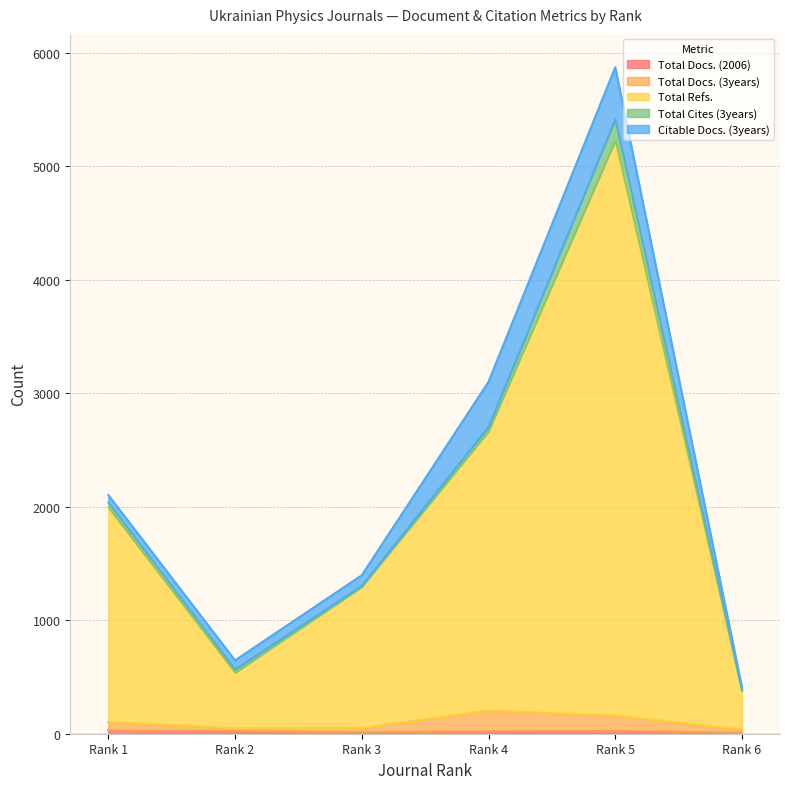

What is the total value across all series at Rank 1?

2169